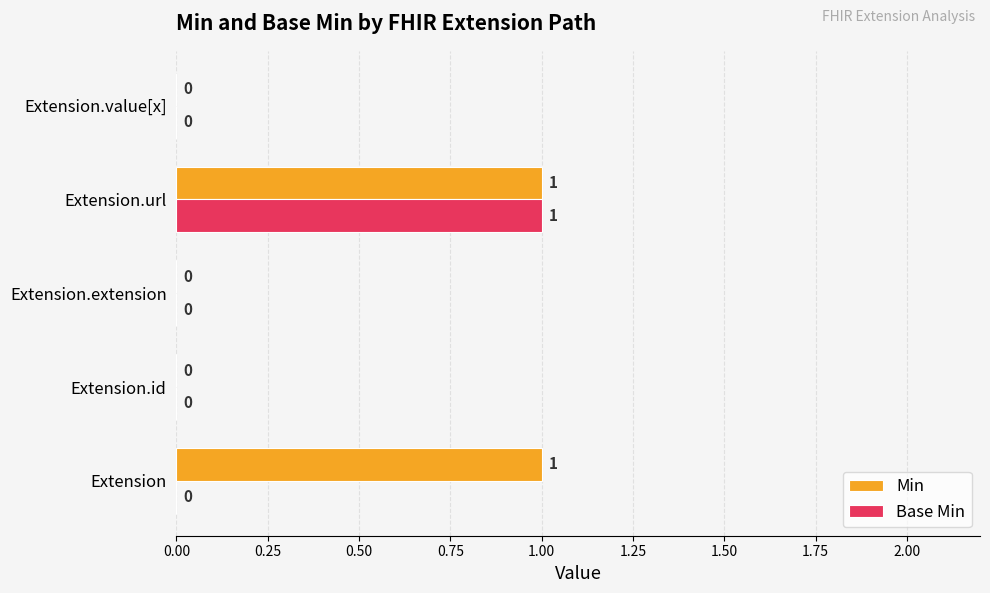

At which category is the sum across all series the highest?

Extension.url